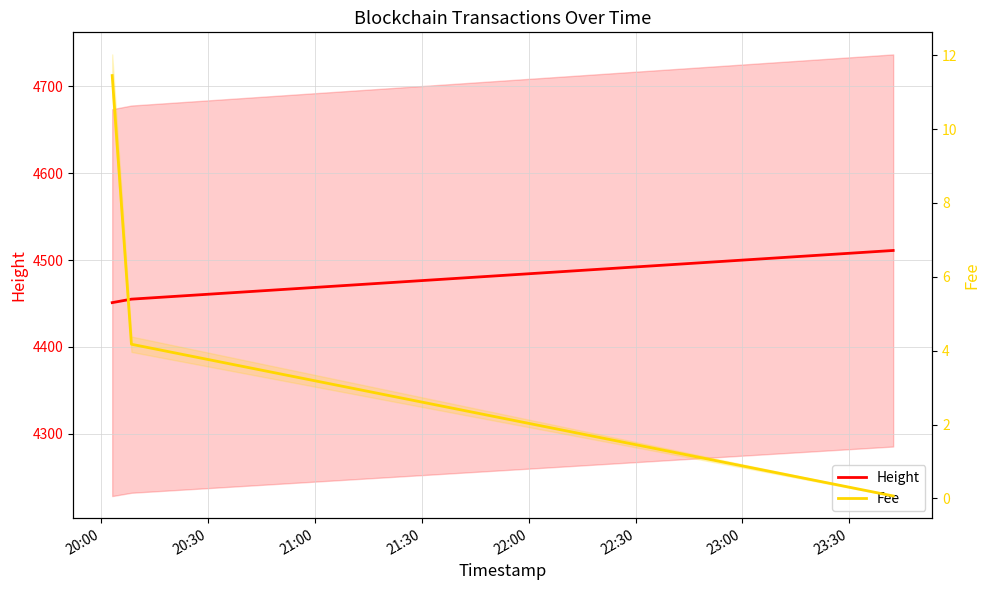

Between 20:00 and 20:30, which series saw the biggest shift?

Fee